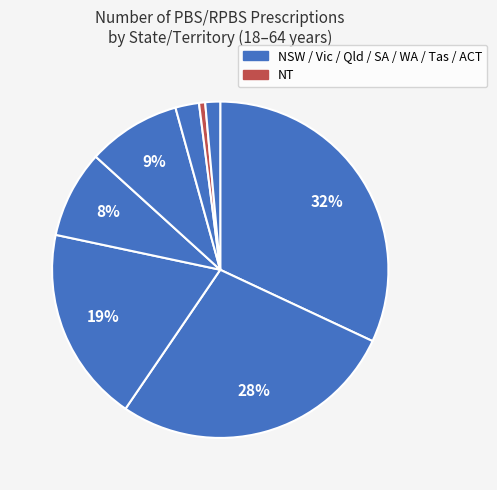

How many segments does this pie chart have?

8